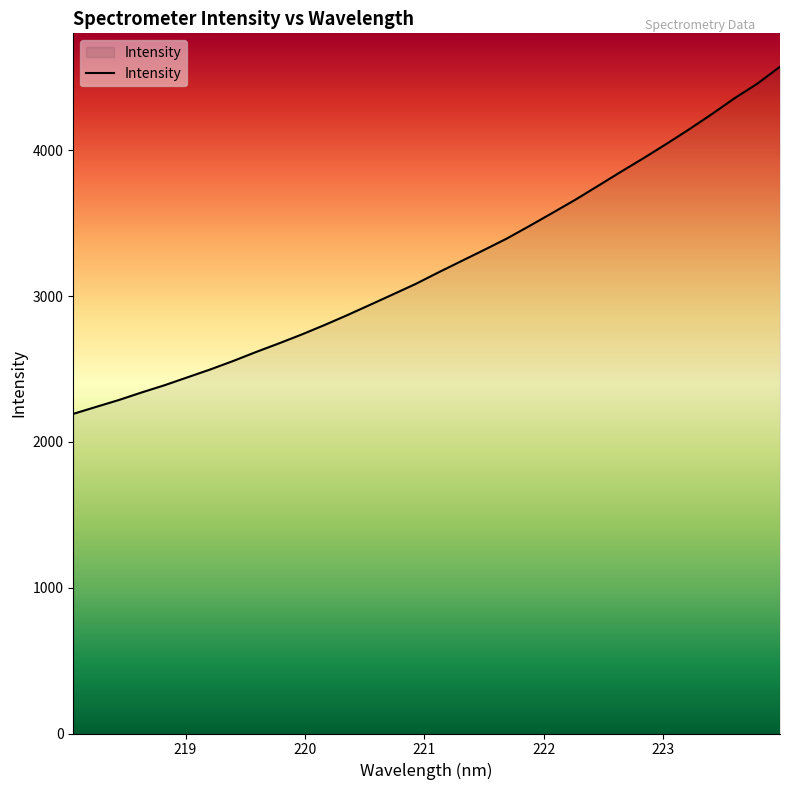

What is the difference between the maximum and minimum values?

2381.9